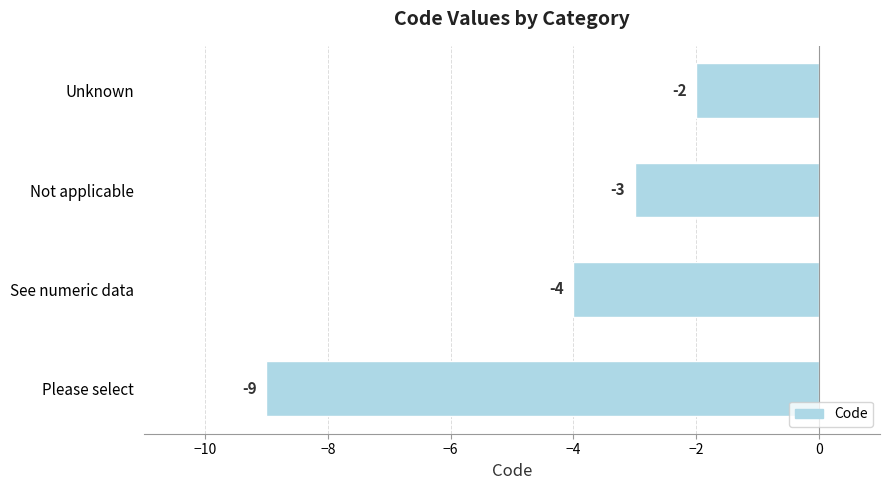

How many values are between -4 and -2?

3